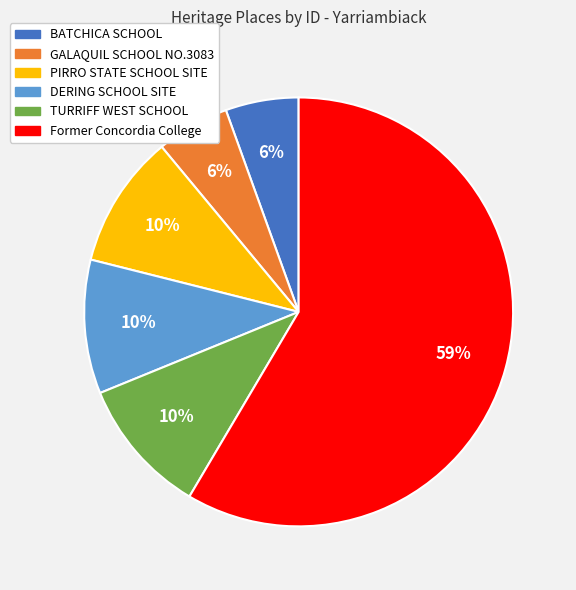

Is it true that TURRIFF WEST SCHOOL is 10% of the pie?

True